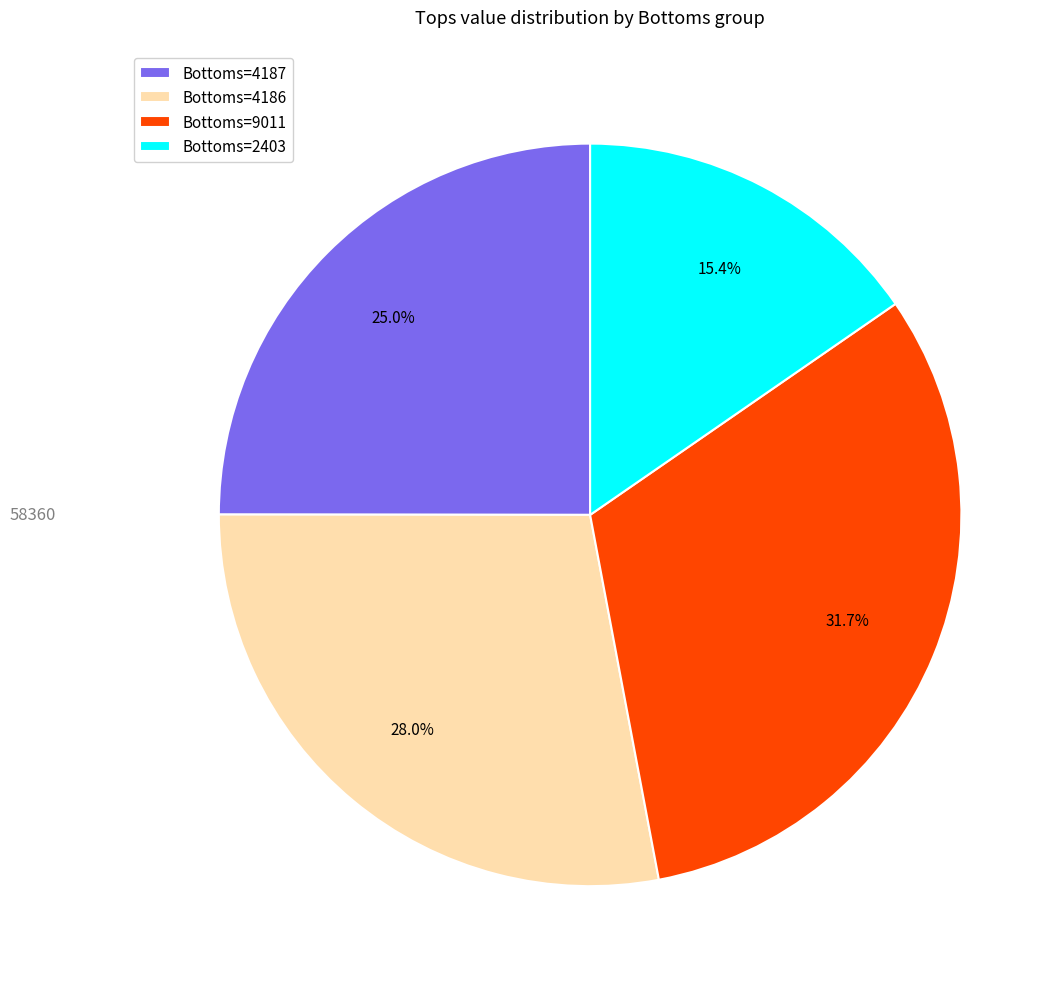

How many slices are in this pie chart?

4